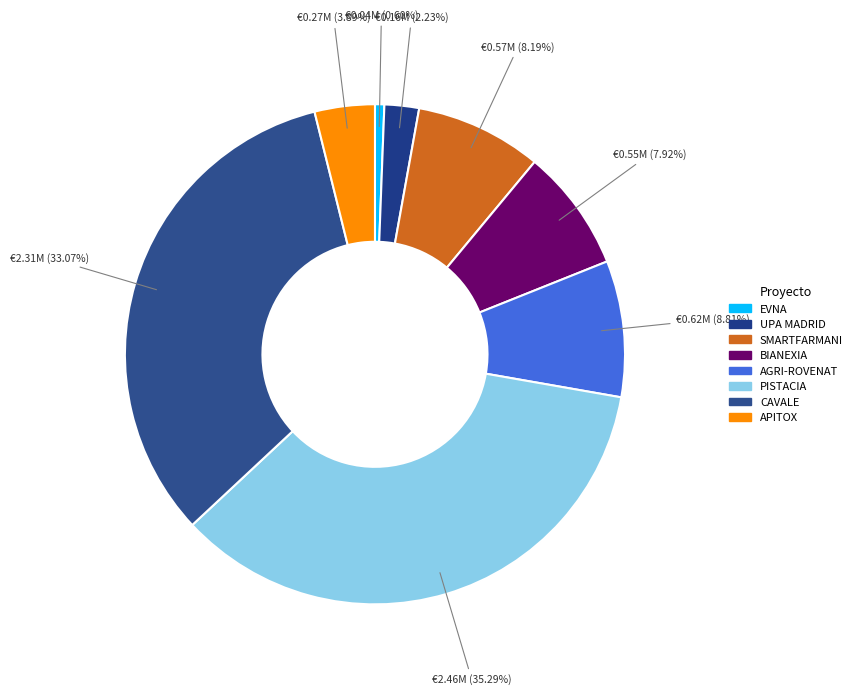

True or false: PISTACIA accounts for 35% of the total.

True